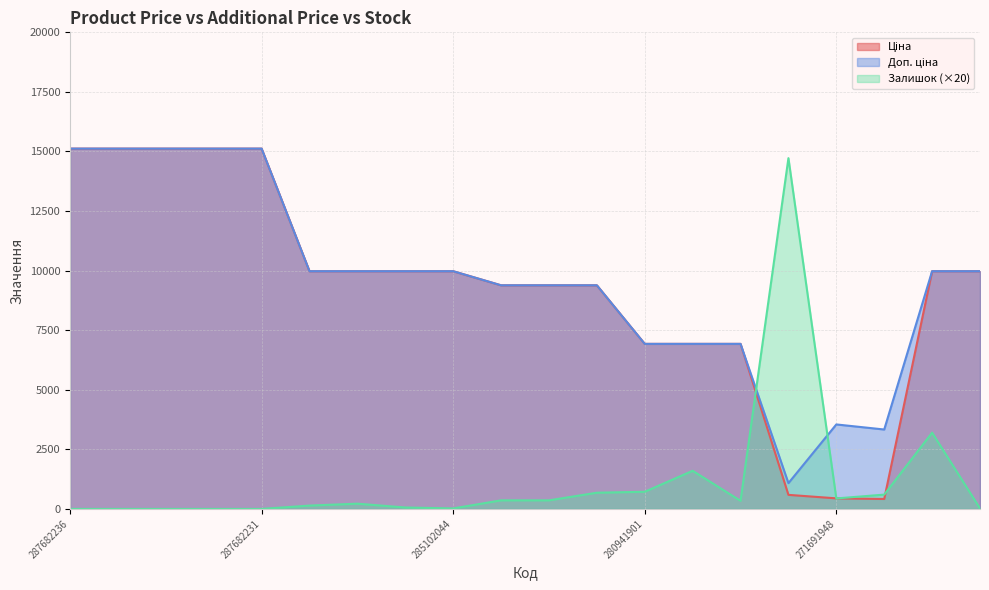

How many data points in Ціна are less than 9974?

9